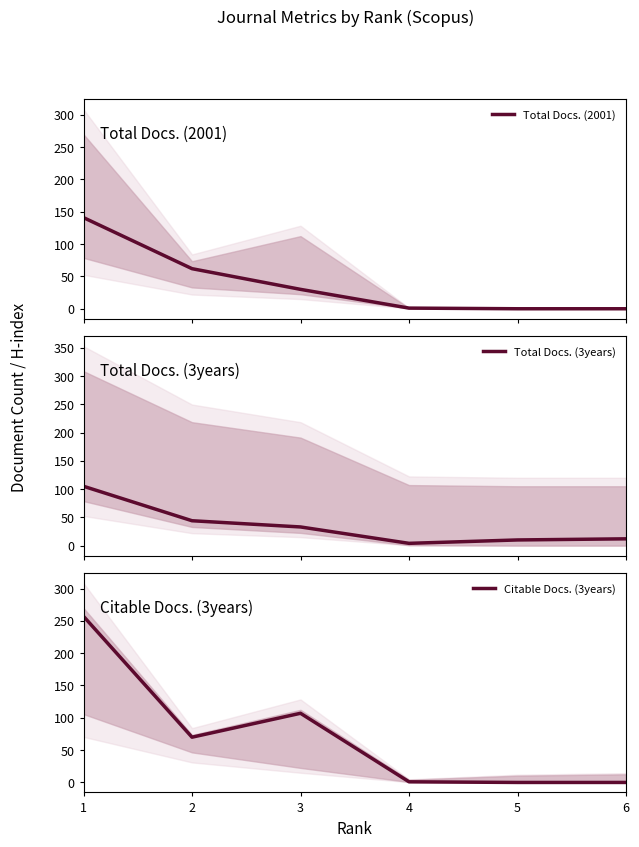

Reading left to right, list all the values displayed in this chart.

Total Docs. (2001): 1=141	2=62	3=30	4=1	5=0	6=0
Total Docs. (3years): 1=105	2=44	3=33	4=4	5=10	6=12
Citable Docs. (3years): 1=257	2=70	3=107	4=1	5=0	6=0